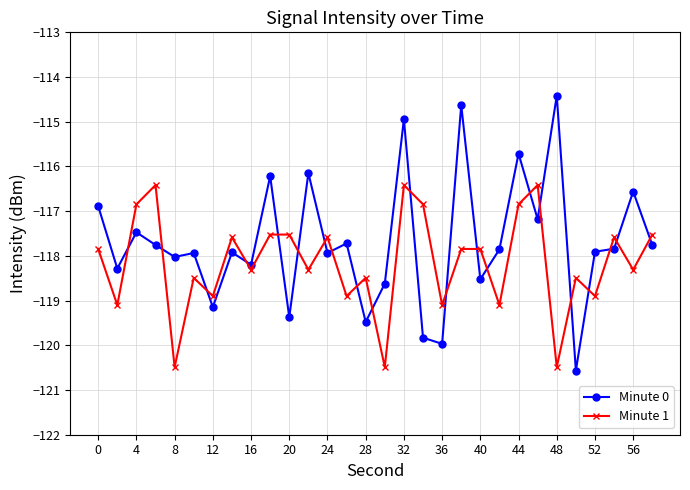

What is the value of the Minute 0 point at the 18th from the left?

-119.8